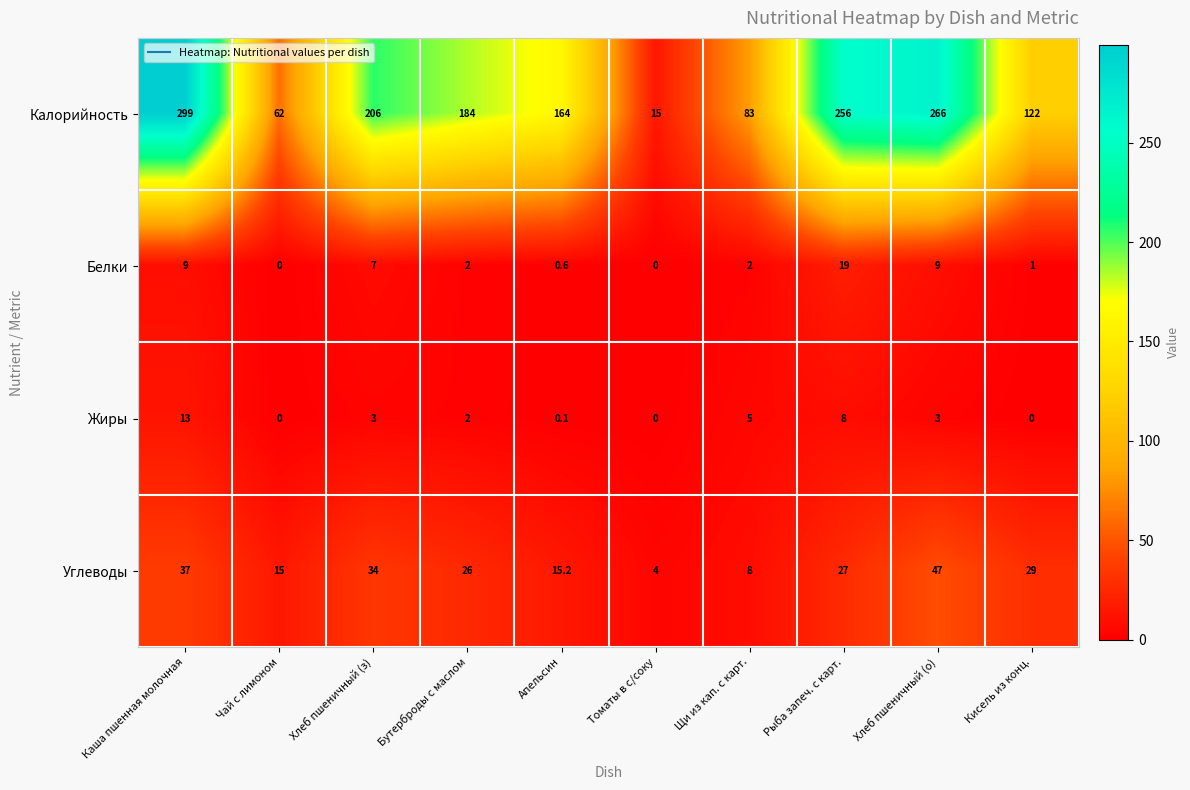

Rank the series by their maximum value, from lowest to highest.

Жиры, Белки, Углеводы, Калорийность